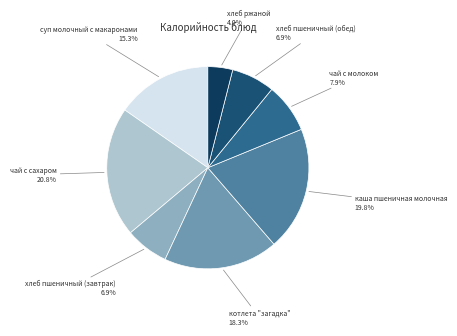

What portion of the pie excludes чай с молоком?

92.1%